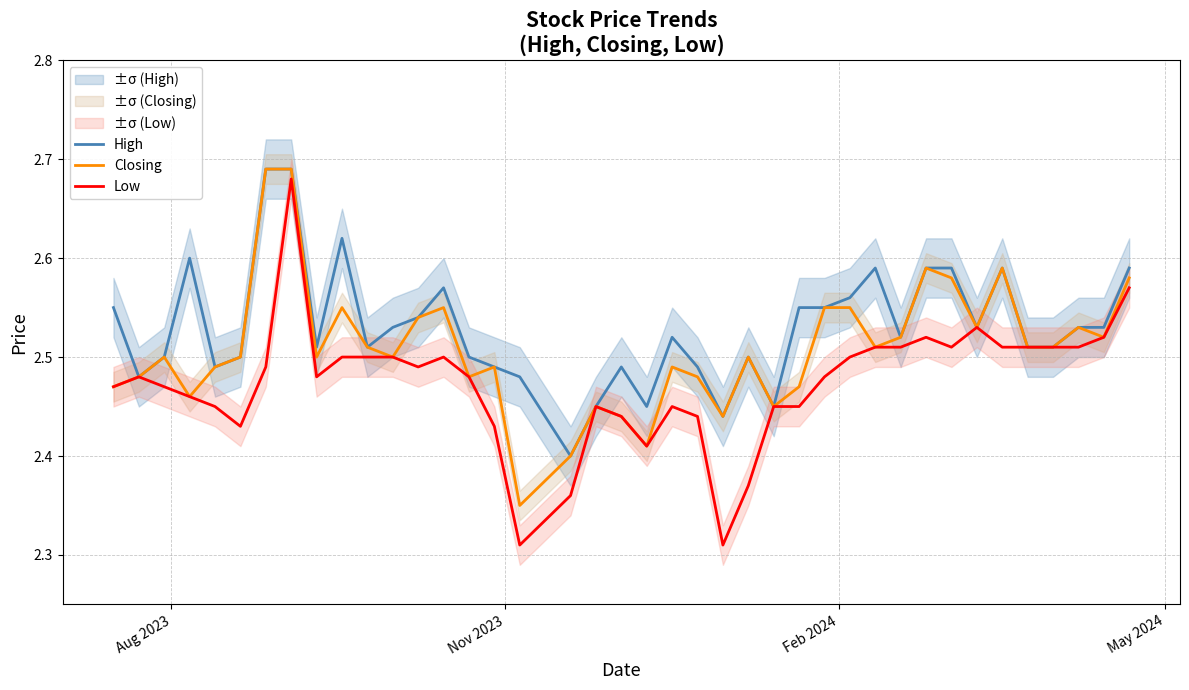

Which series has the largest range (max minus min)?

Low